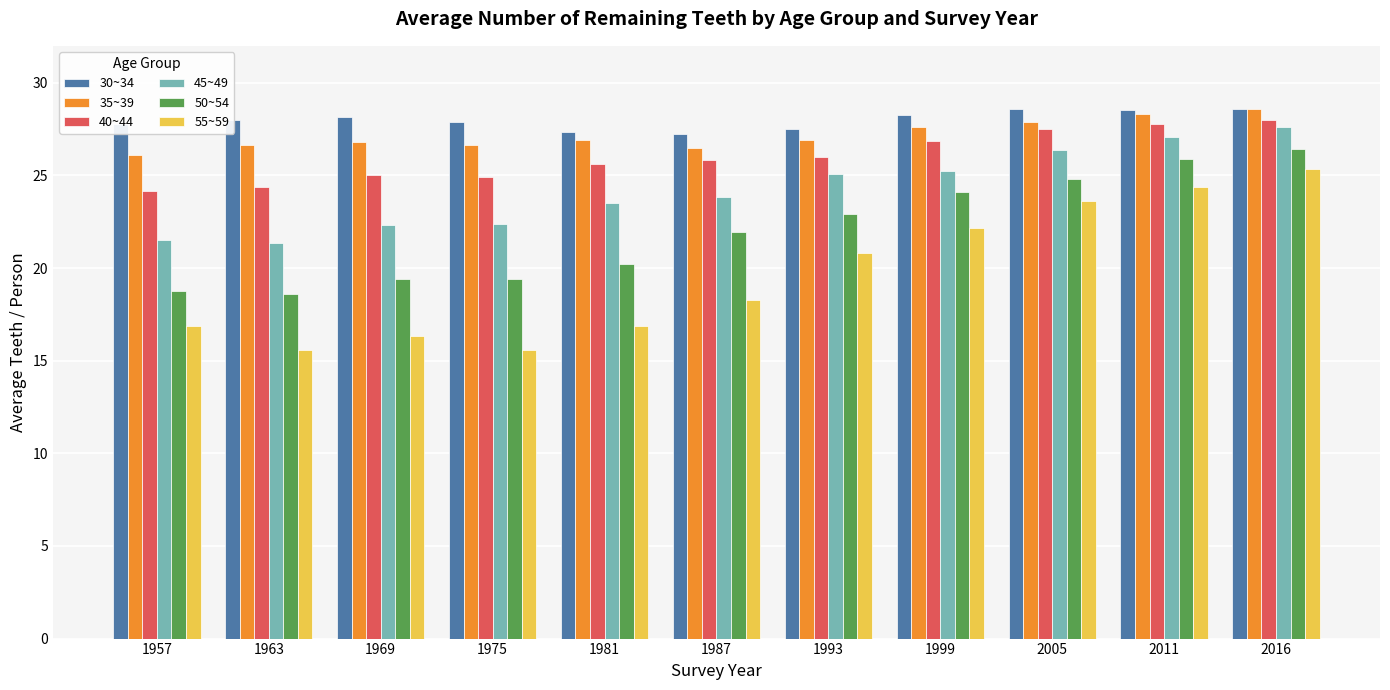

Is it true that 45~49 equals 32.4 at 1975?

False